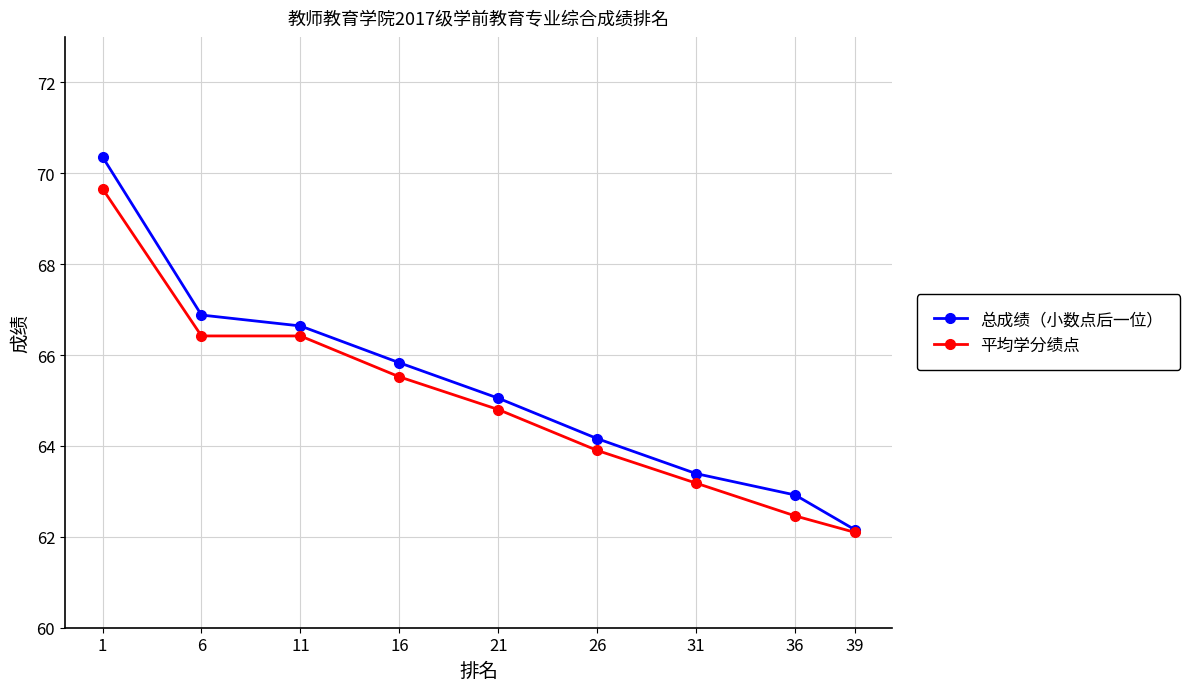

At how many categories does at least one series exceed 68?

1